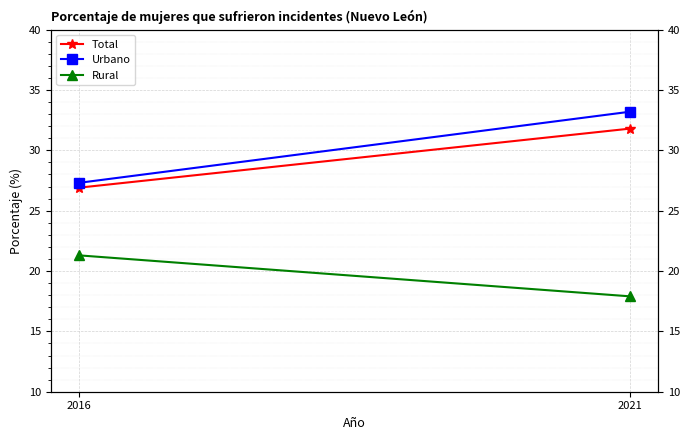

Between 2016 and 2021, which series saw the biggest shift?

Urbano